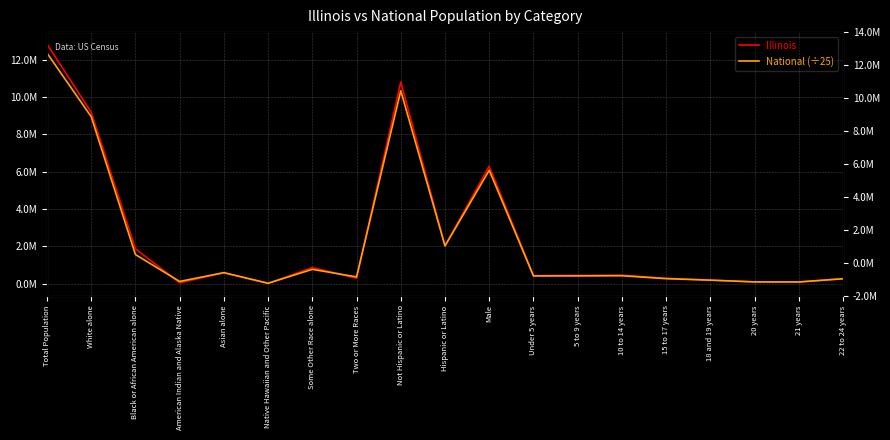

Reading left to right, list all the values displayed in this chart.

Illinois: Total Population=12830632.0	White alone=9177877.0	Black or African American alone=1866414.0	American Indian and Alaska Native=43963.0	Asian alone=586934.0	Native Hawaiian and Other Pacific=4050.0	Some Other Race alone=861412.0	Two or More Races=289982.0	Not Hispanic or Latino=10803054.0	Hispanic or Latino=2027578.0	Male=6292276.0	Under 5 years=425893.0	5 to 9 years=438556.0	10 to 14 years=449160.0	15 to 17 years=284750.0	18 and 19 years=188986.0	20 years=92304.0	21 years=88424.0	22 to 24 years=266785.0
National (÷25): Total Population=12349821.5	White alone=8942130.6	Black or African American alone=1557172.8	American Indian and Alaska Native=117289.9	Asian alone=586970.1	Native Hawaiian and Other Pacific=21600.5	Some Other Race alone=764294.7	Two or More Races=360362.9	Not Hispanic or Latino=10330717.8	Hispanic or Latino=2019103.8	Male=6071253.0	Under 5 years=412777.1	5 to 9 years=415585.5	10 to 14 years=423194.5	15 to 17 years=266248.4	18 and 19 years=185898.3	20 years=92332.8	21 years=88927.9	22 to 24 years=259306.4